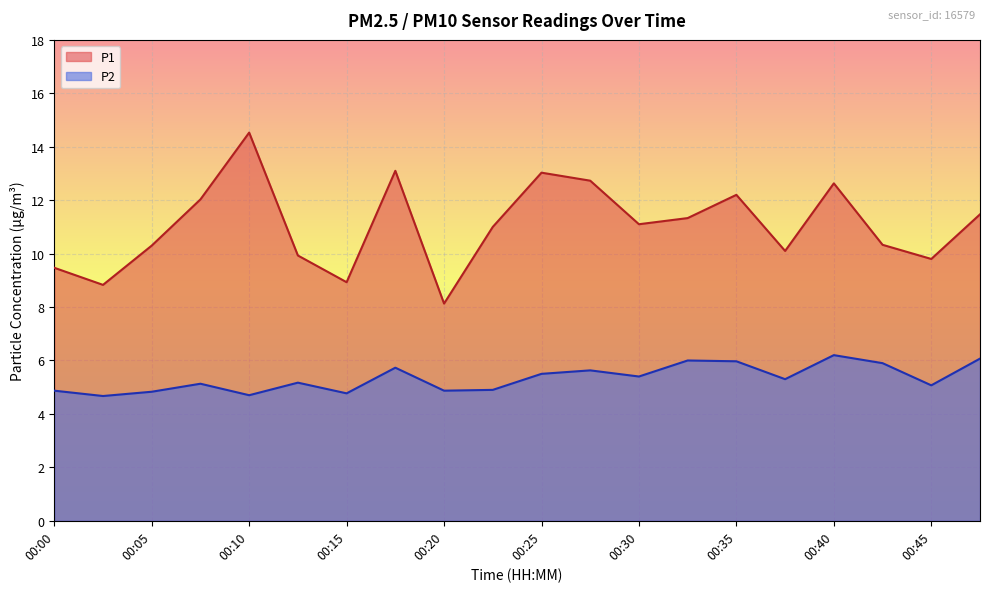

What is the value of the P2 point at the 11th from the left?

5.5